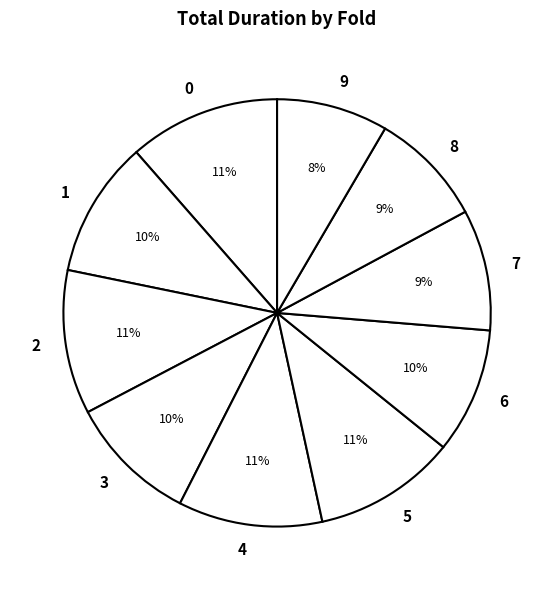

To the nearest percent, what is the difference between the largest and smallest slice percentages?

3%